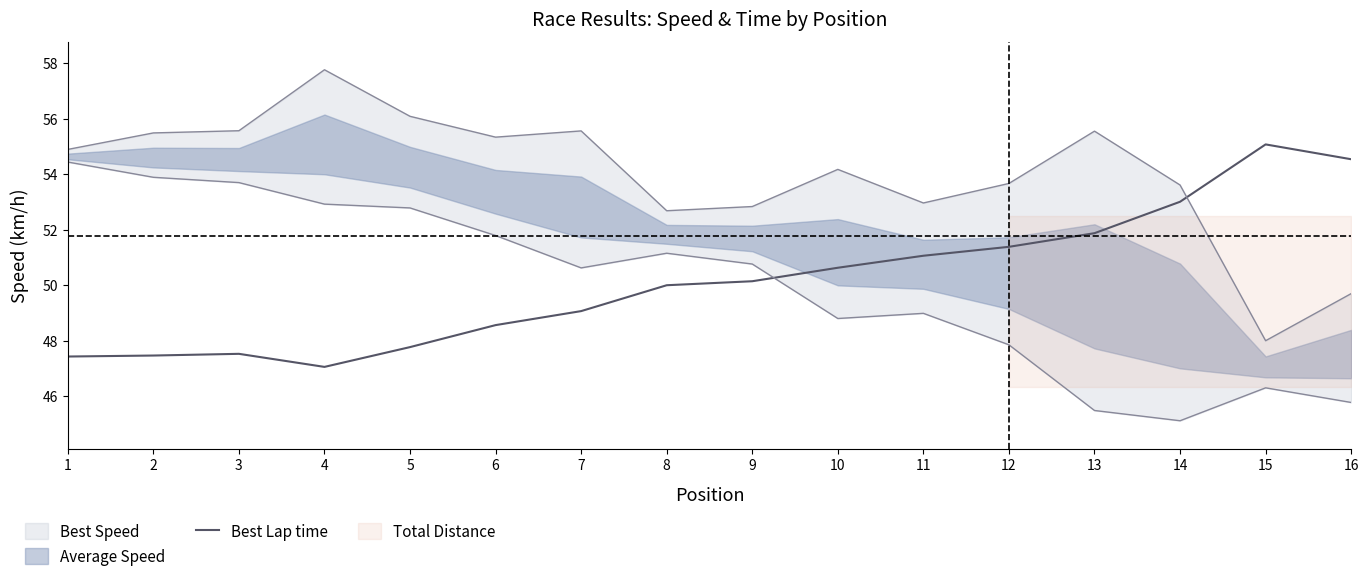

What is the value of the 8th point from the left?

50.0